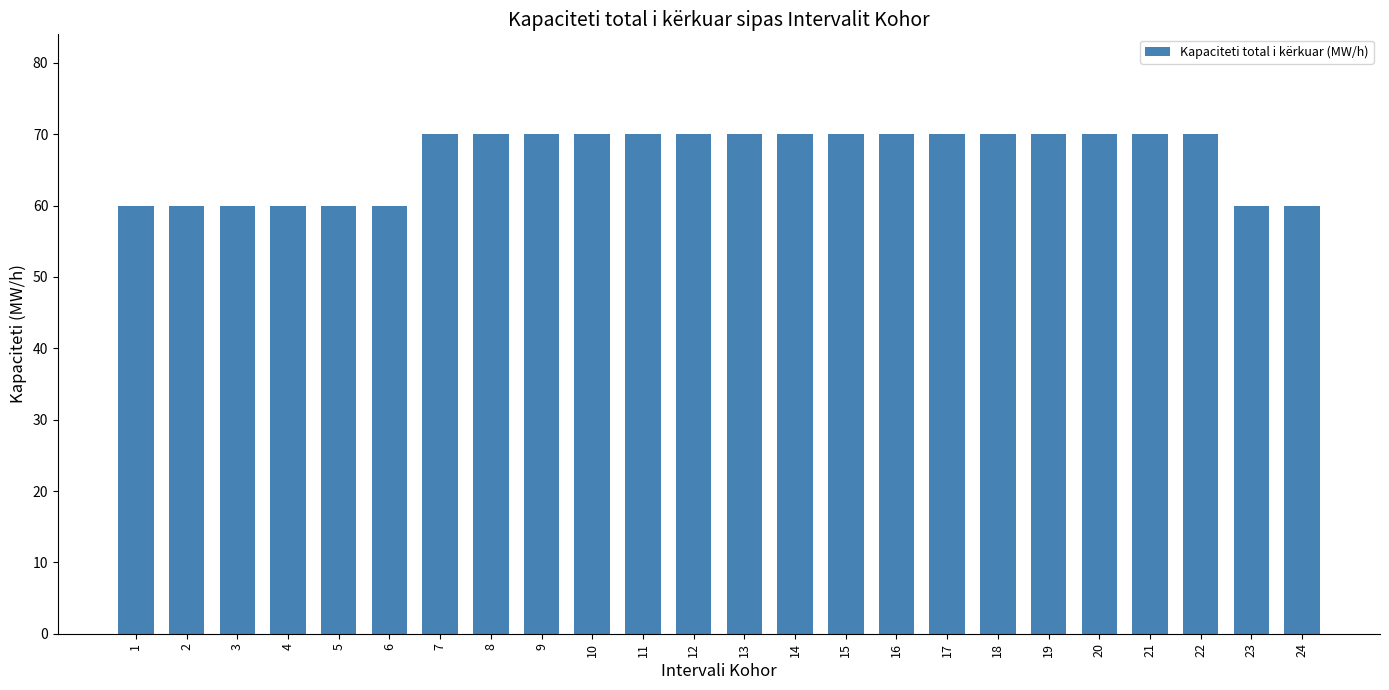

How many values are between 60 and 70?

24